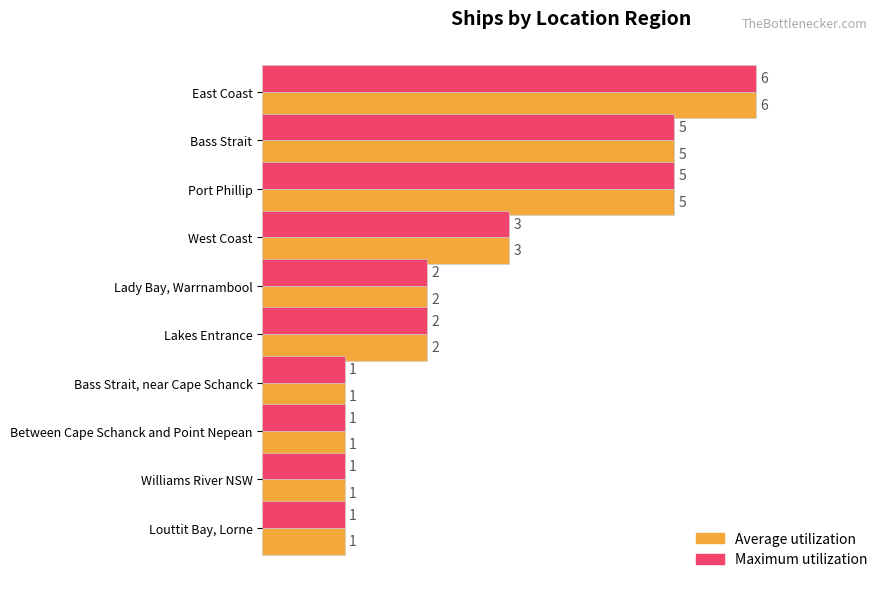

What is the maximum value shown in the chart?

6